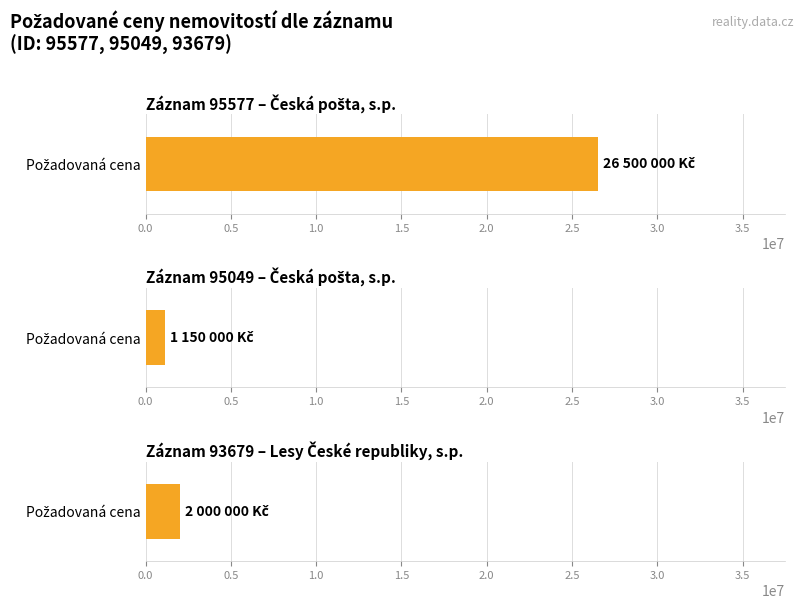

Does the chart contain any negative values?

No